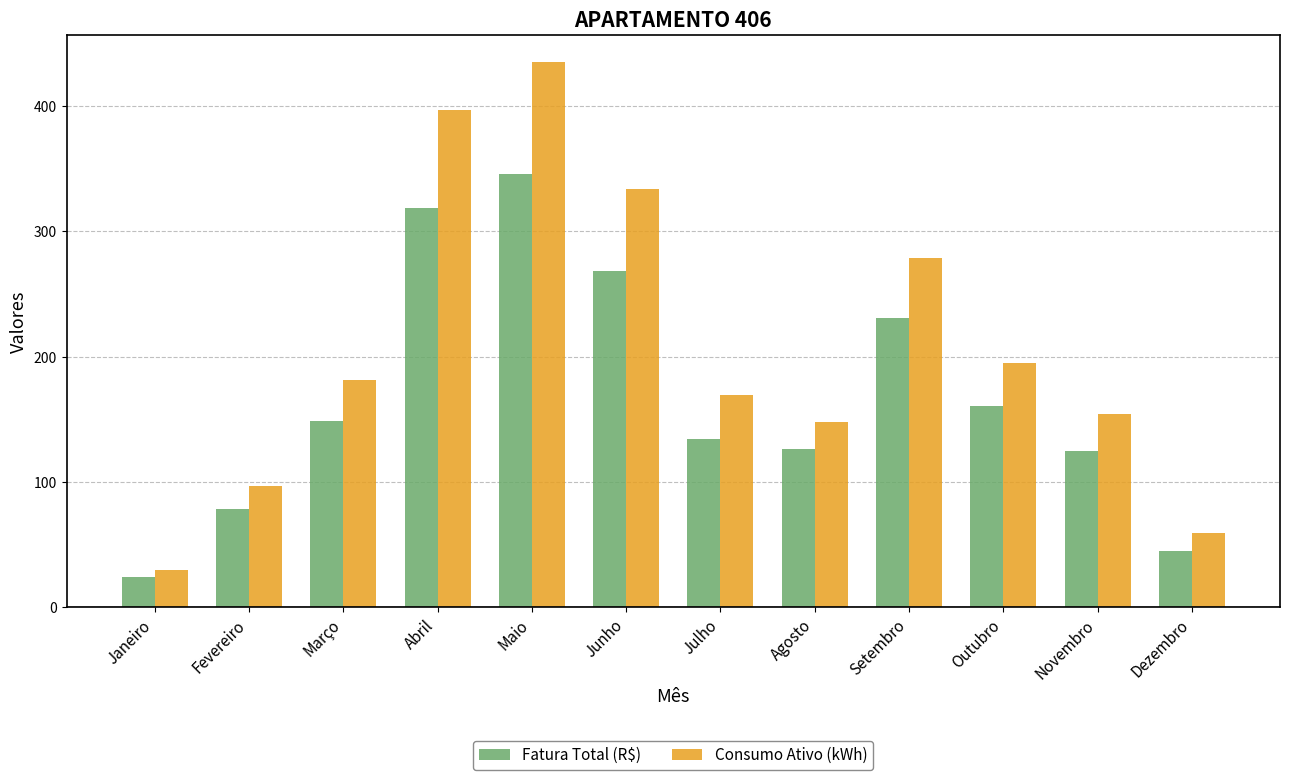

What is the lowest value of the Fatura Total (R$) series?

23.8